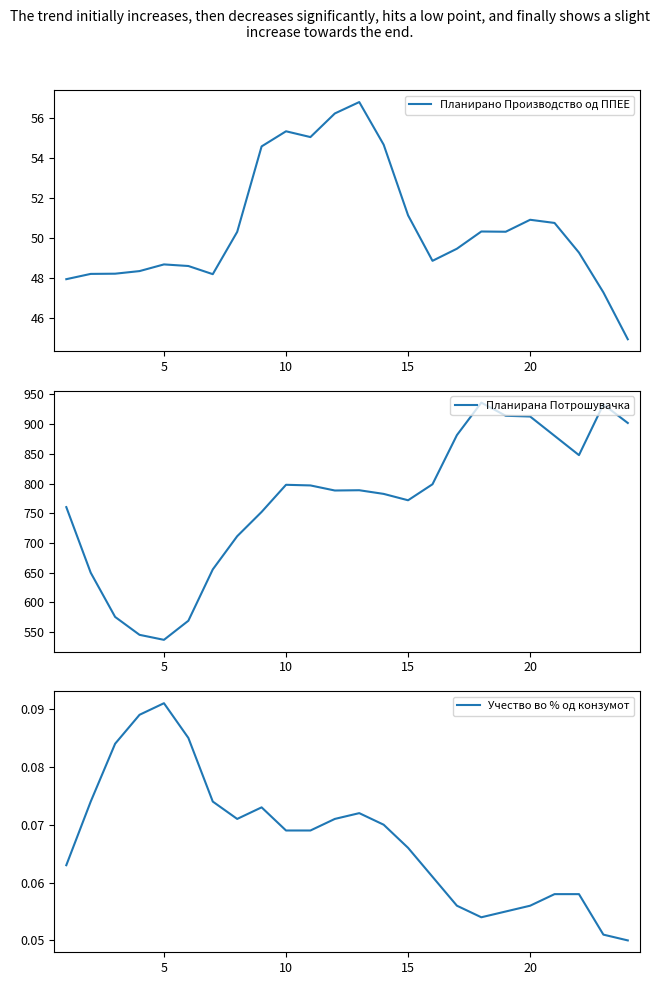

How many interior local valleys does the Учество во % од конзумот series have?

2